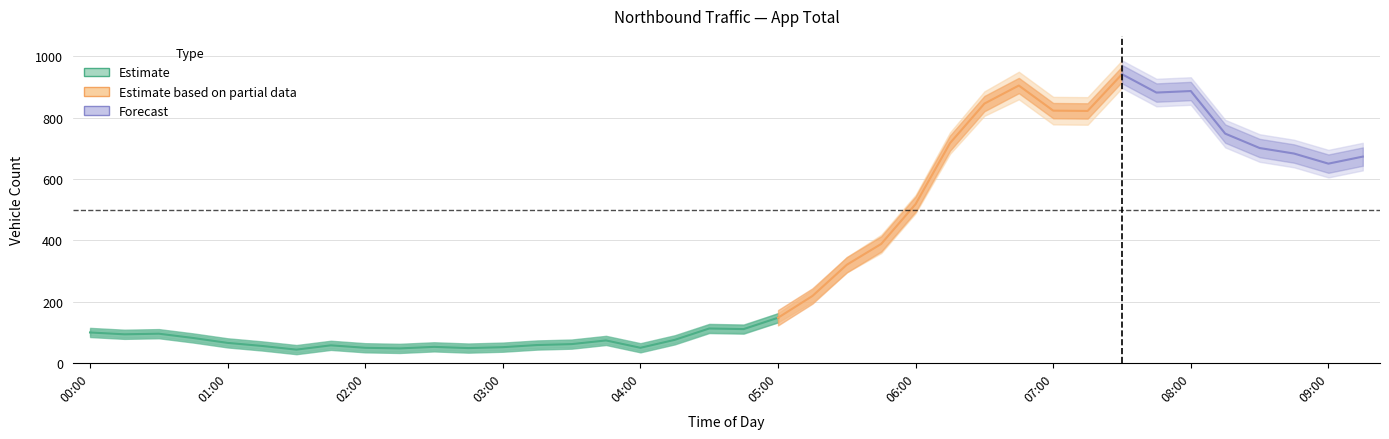

Does the chart display data point markers on the line(s)?

No